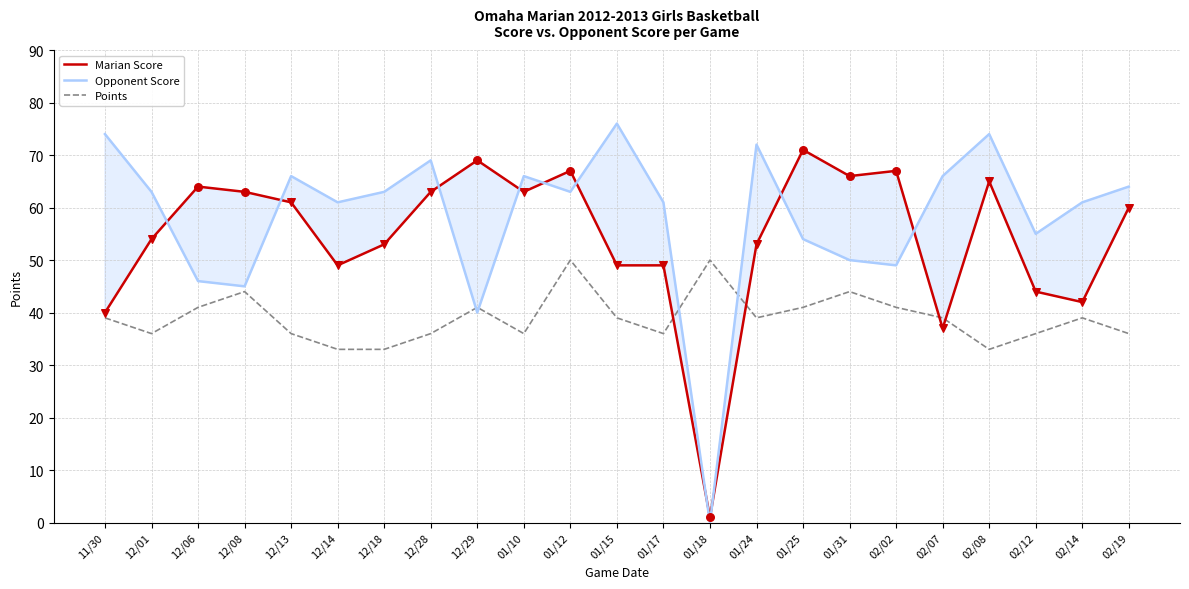

At how many categories does at least one series exceed 51?

22